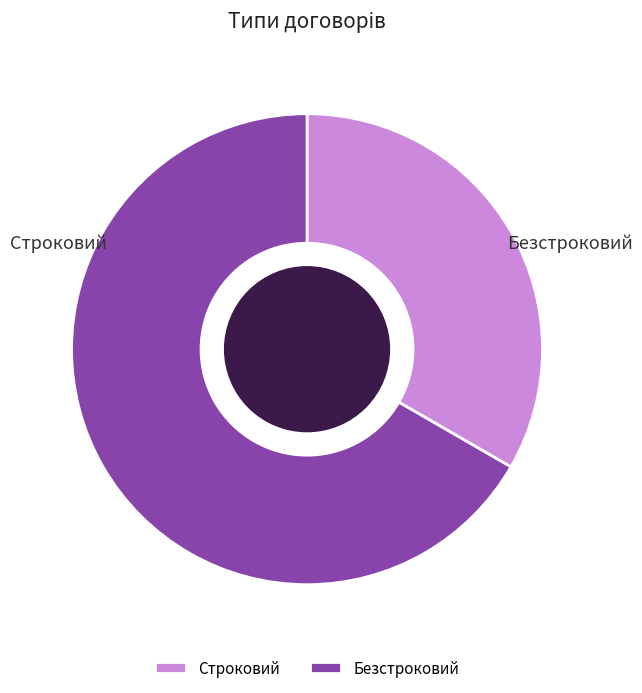

Rank the categories by value from lowest to highest.

Строковий, Безстроковий